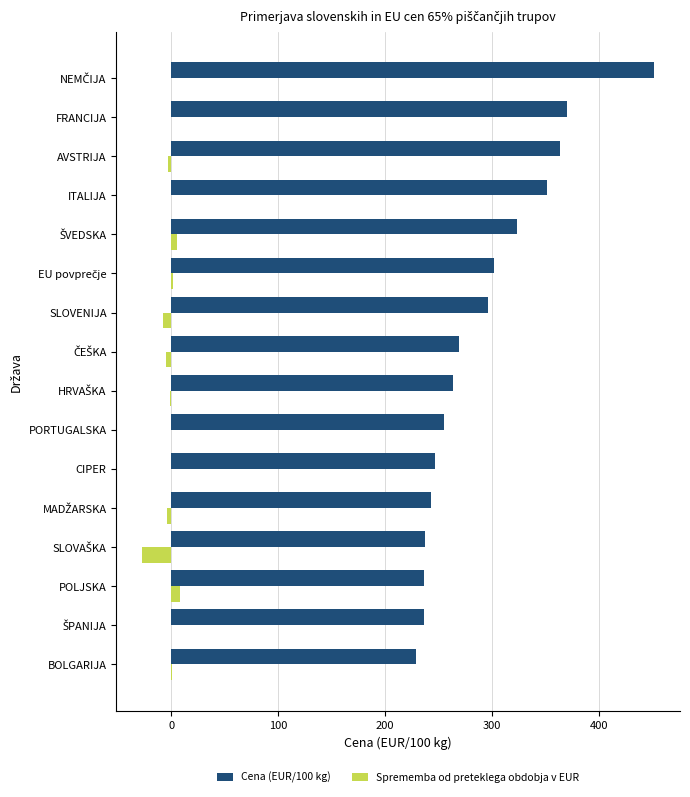

The value of Cena (EUR/100 kg) at PORTUGALSKA is 369.4. True or false?

False